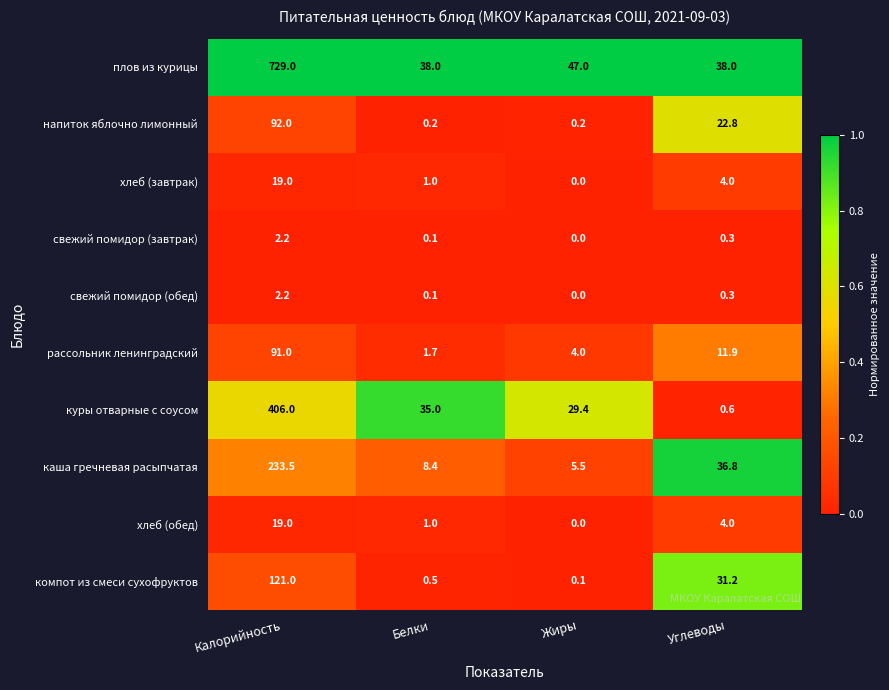

Which series changed the most between Белки and Жиры?

плов из курицы